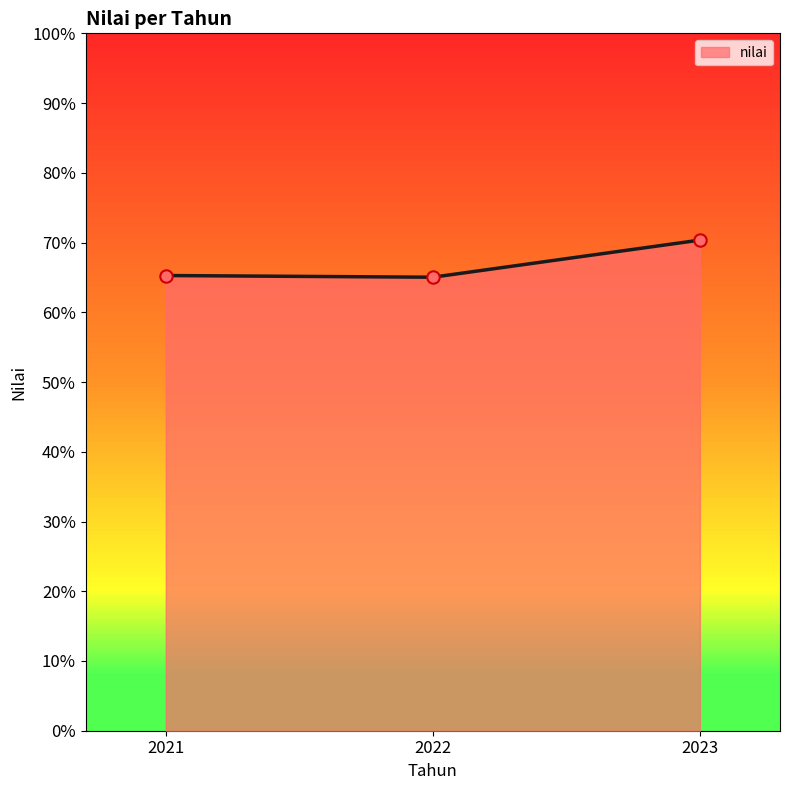

What is the ratio of the value at 2022 to the value at 2023?

0.9